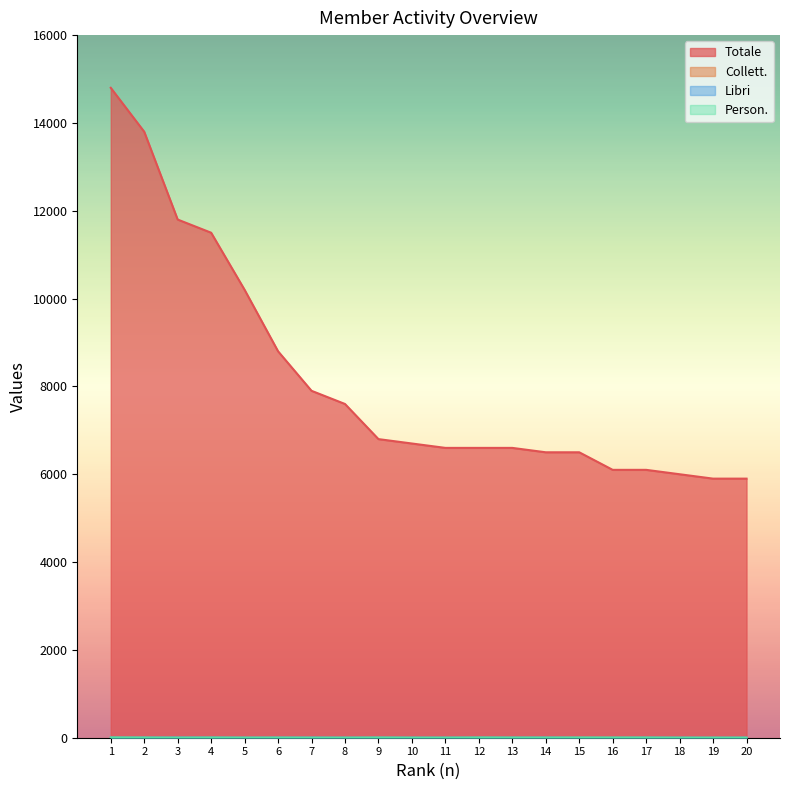

What is the highest value of the Totale series?

14800